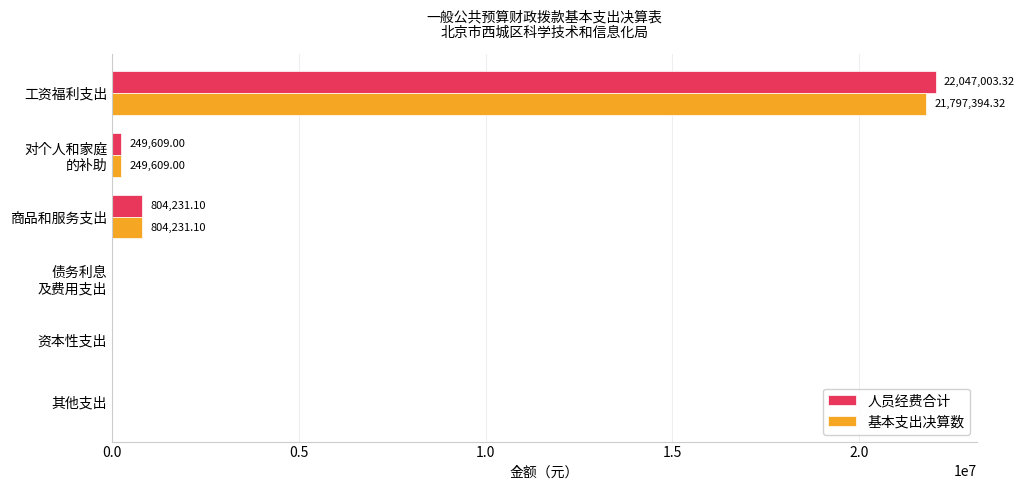

What is the sum of all 人员经费合计 values?

23100843.4